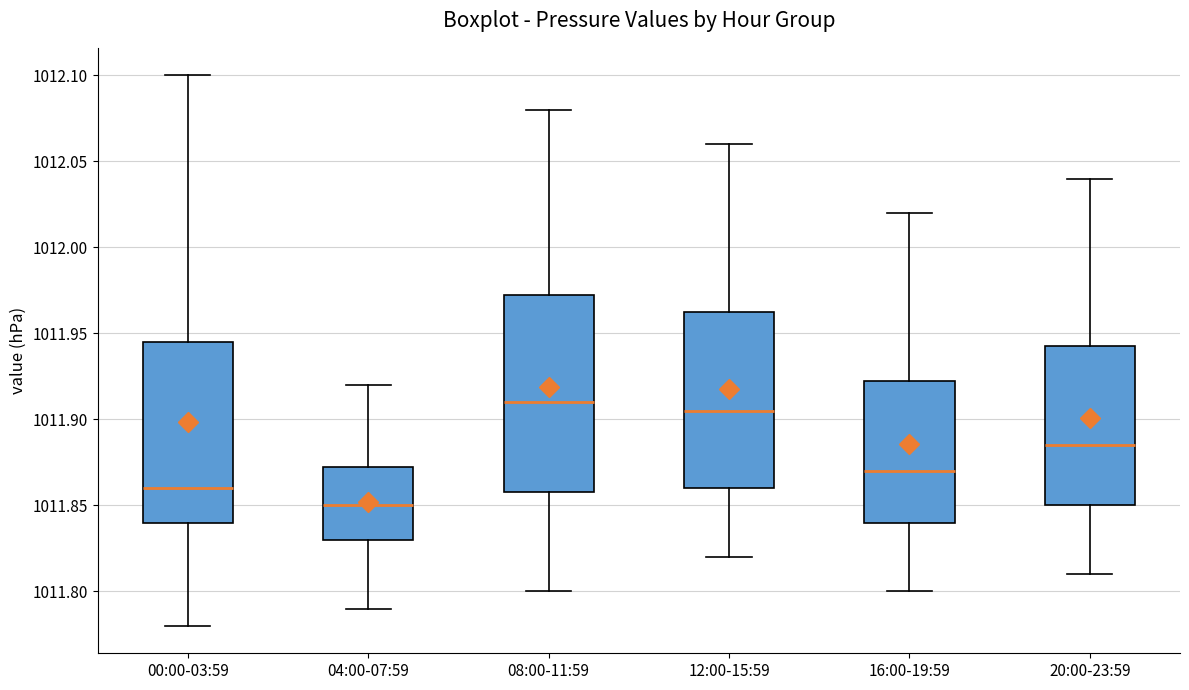

Comparing the boxes themselves (not the whiskers), which one is the tallest?

08:00-11:59